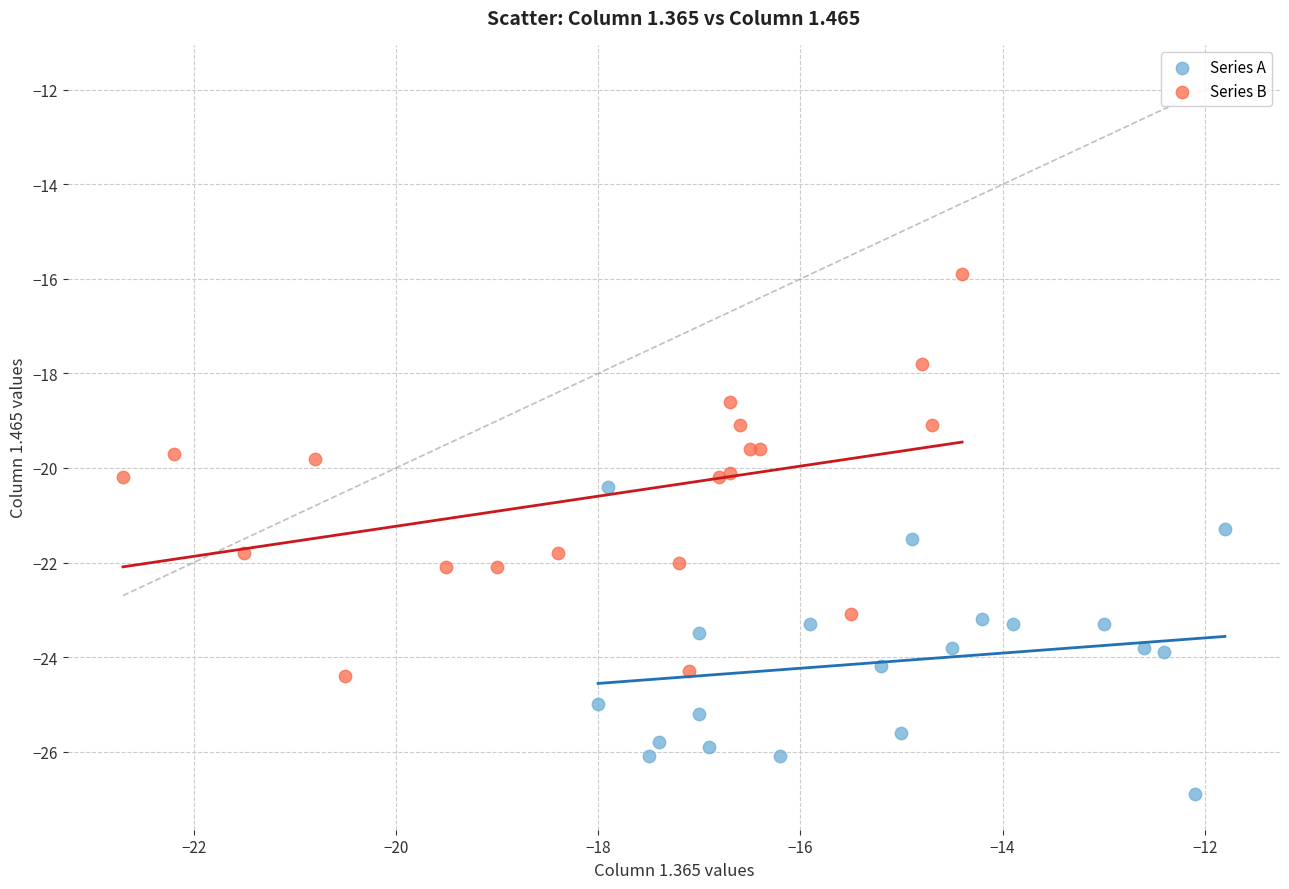

Which series reaches the minimum Y coordinate?

Series A